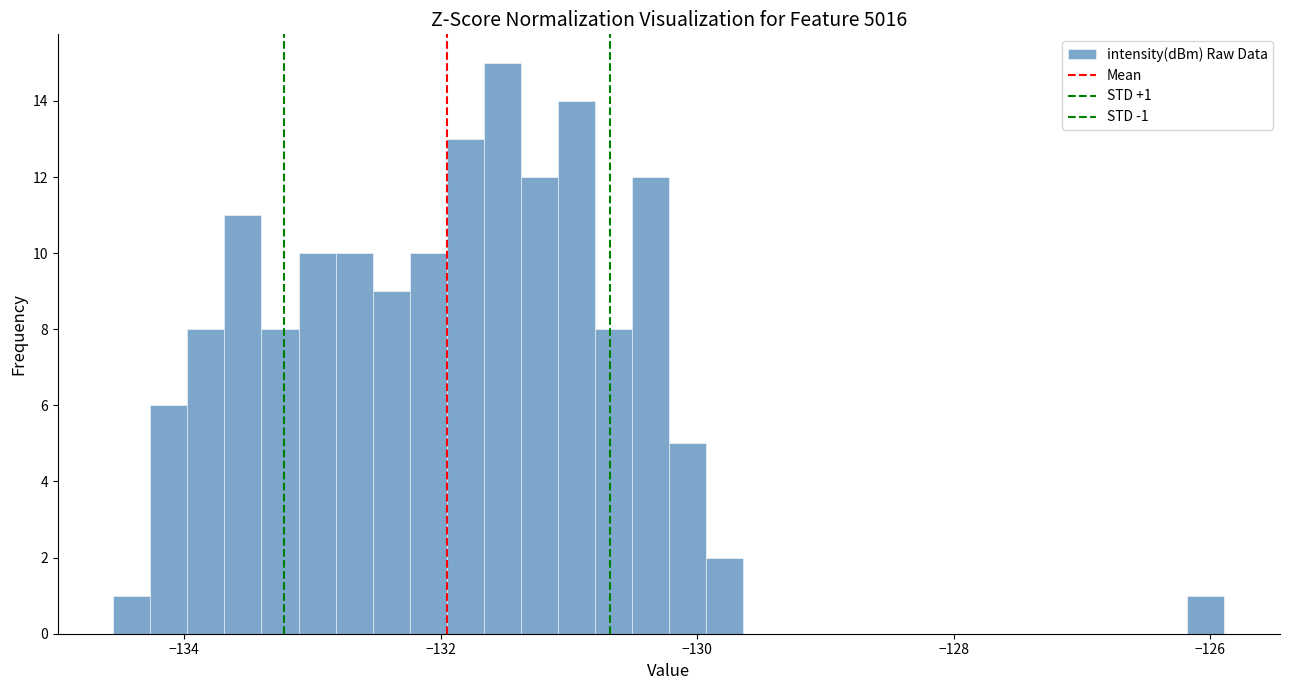

Read against the x-axis, roughly where is the centre of the tallest bar?

-131.6